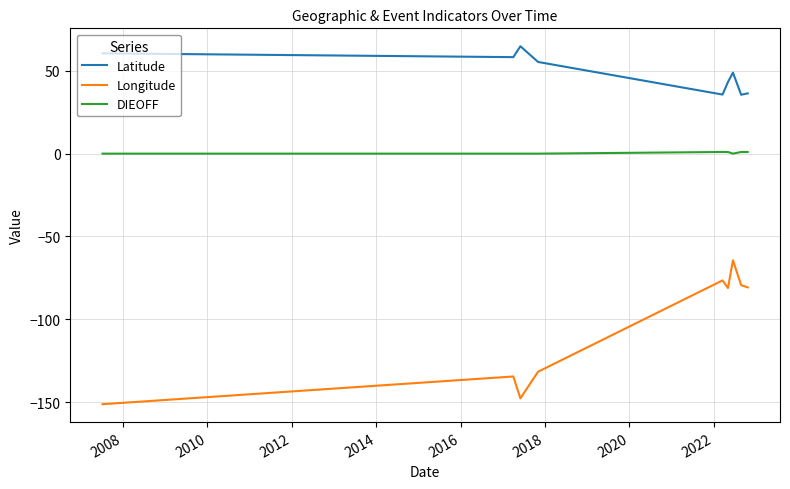

What is the difference between the second highest and minimum values in the Latitude series?

25.0